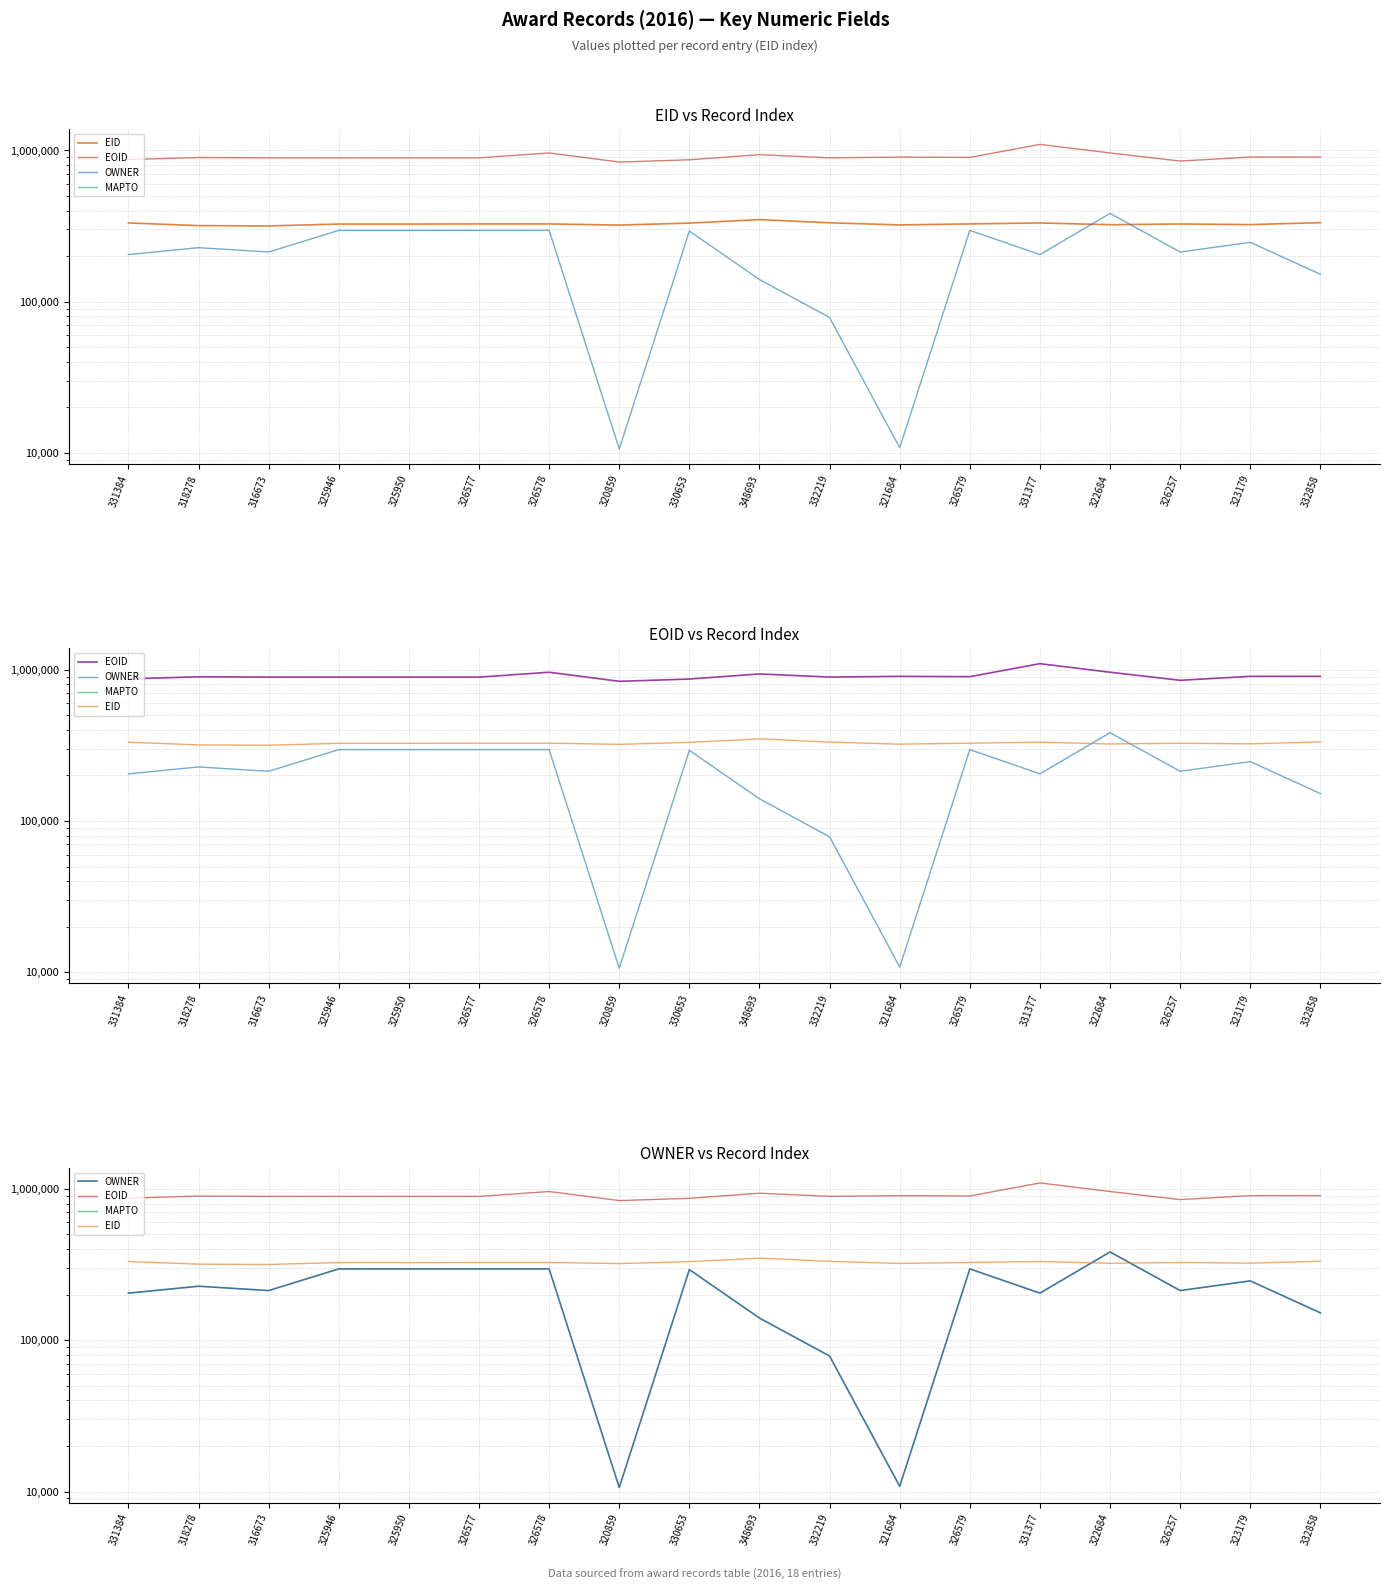

Which series has the widest spread of values?

OWNER